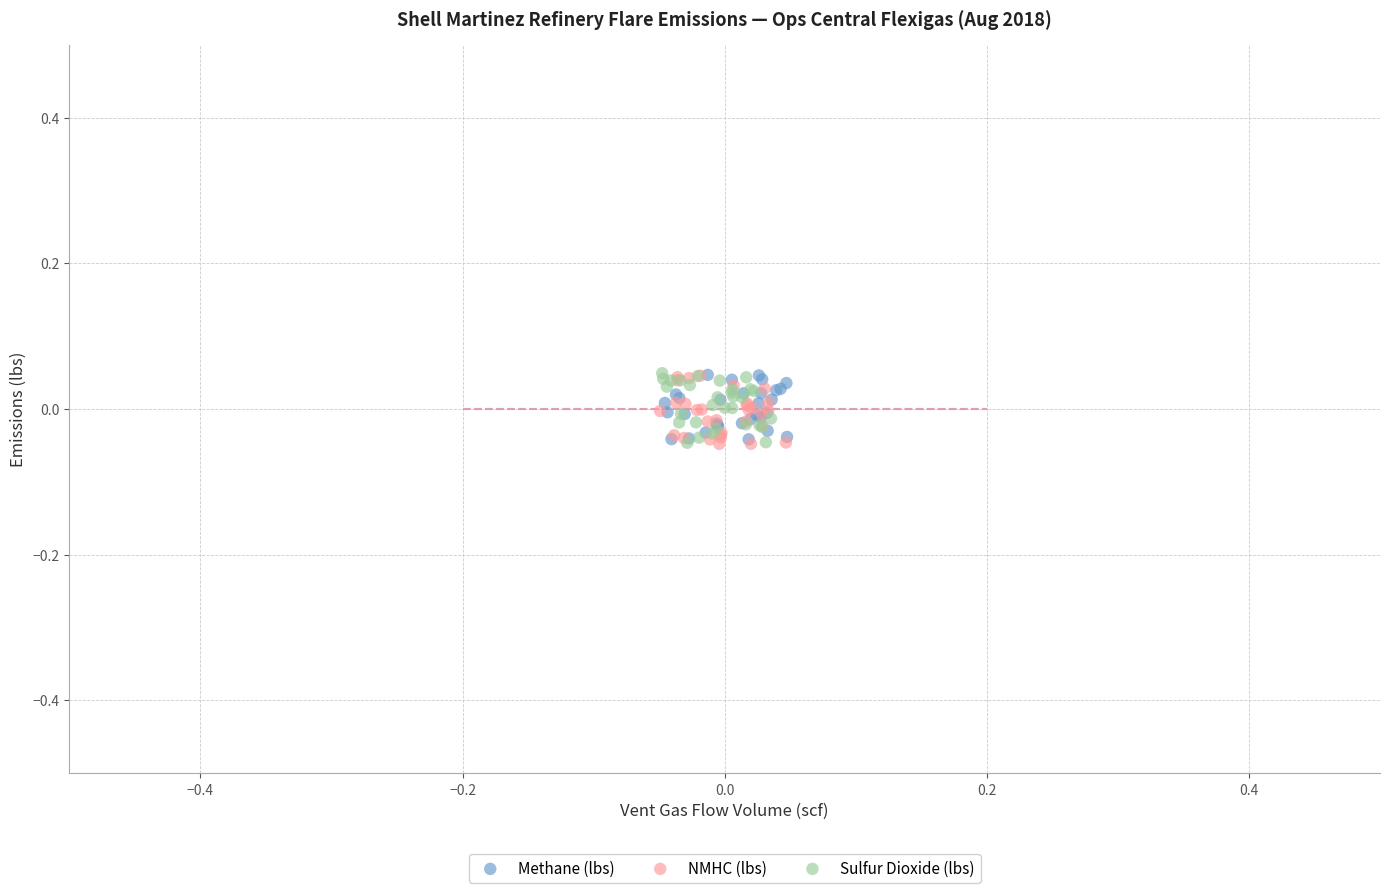

What are all the series names shown in the legend?

Methane (lbs), NMHC (lbs), Sulfur Dioxide (lbs)